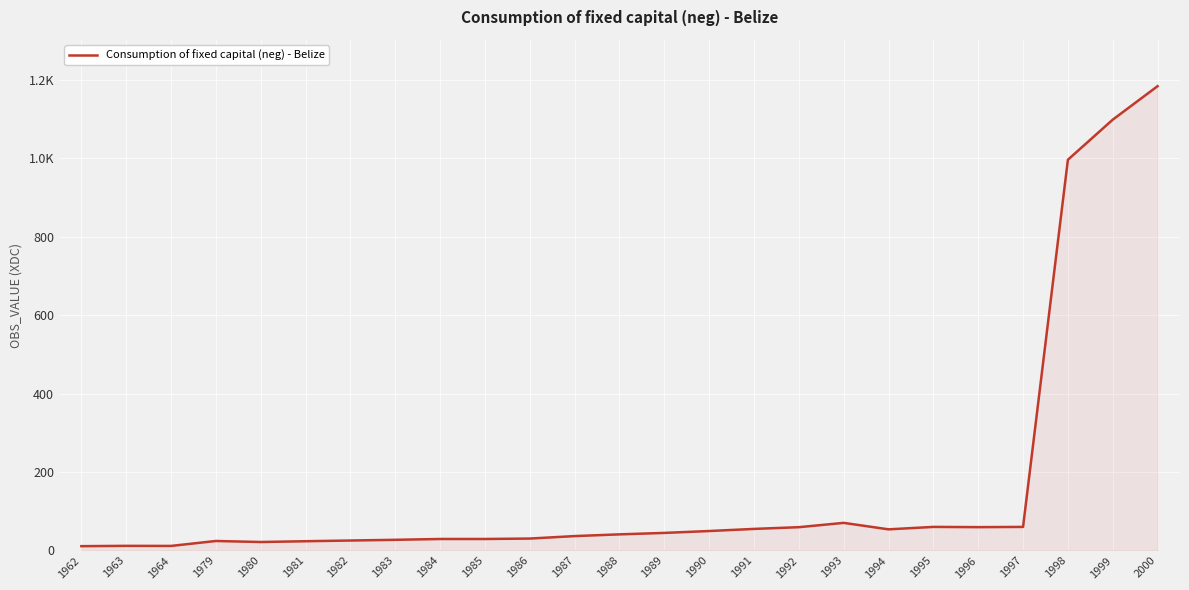

List the labels in order of value, largest first.

2000, 1999, 1998, 1993, 1995, 1997, 1996, 1992, 1991, 1994, 1990, 1989, 1988, 1987, 1986, 1984, 1985, 1983, 1982, 1979, 1981, 1980, 1963, 1964, 1962